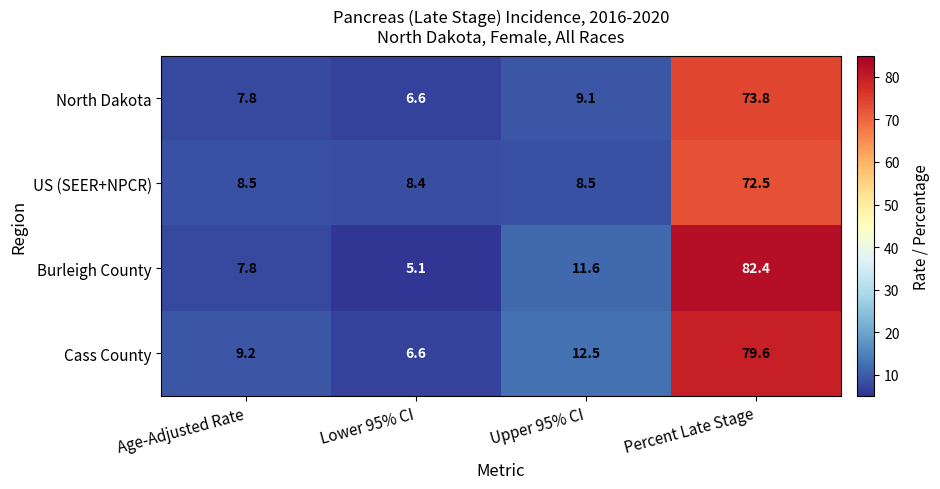

What is the average value of the Burleigh County series?

26.7